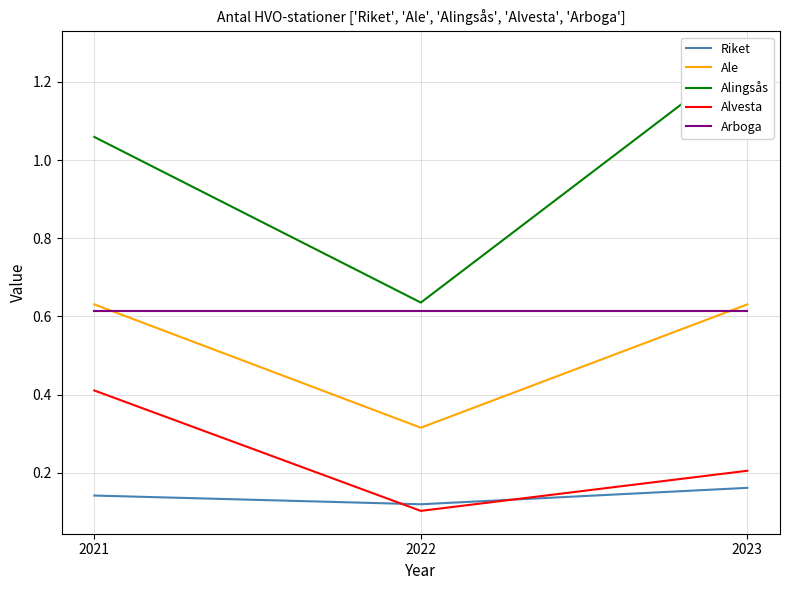

True or false: Ale has a value of 0.6 at 2021.

True